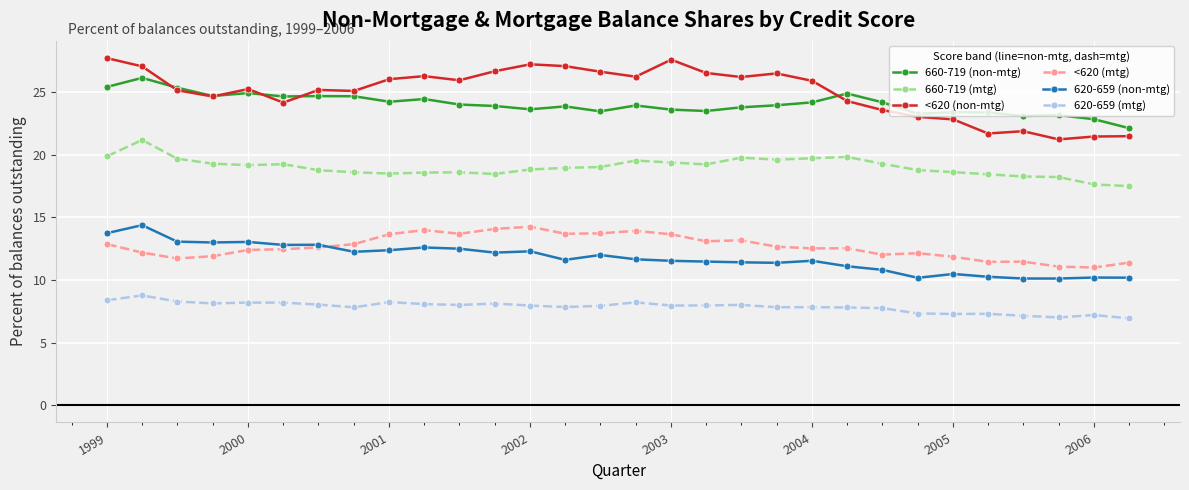

How many series are shown in this chart?

6